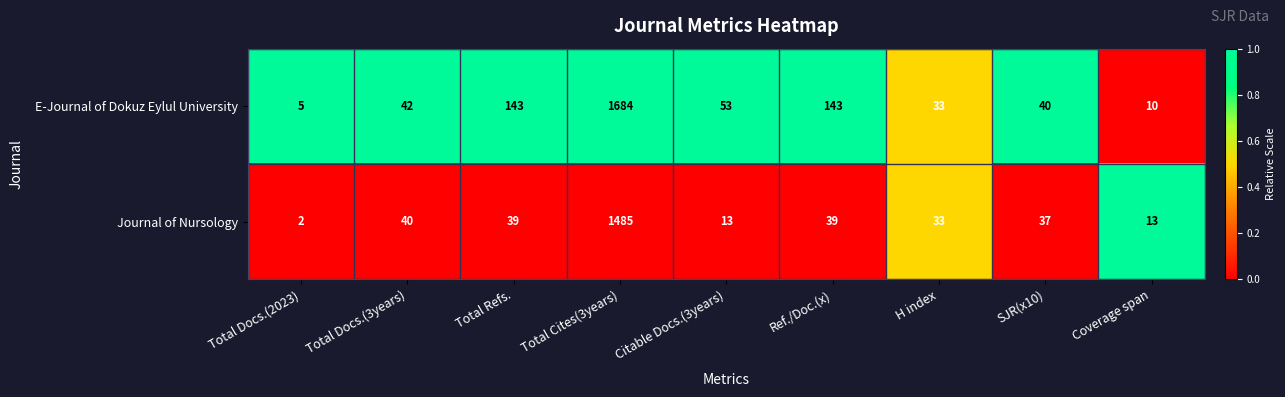

Between Total Refs. and Citable Docs.(3years), which series saw the biggest shift?

E-Journal of Dokuz Eylul University